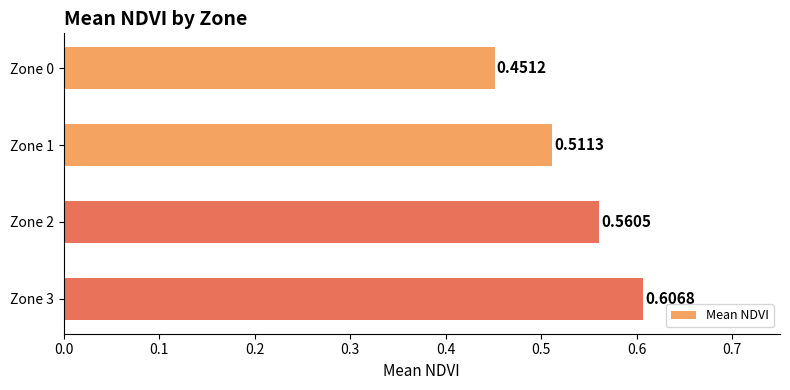

What is the change in value from Zone 0 to Zone 3?

+0.2